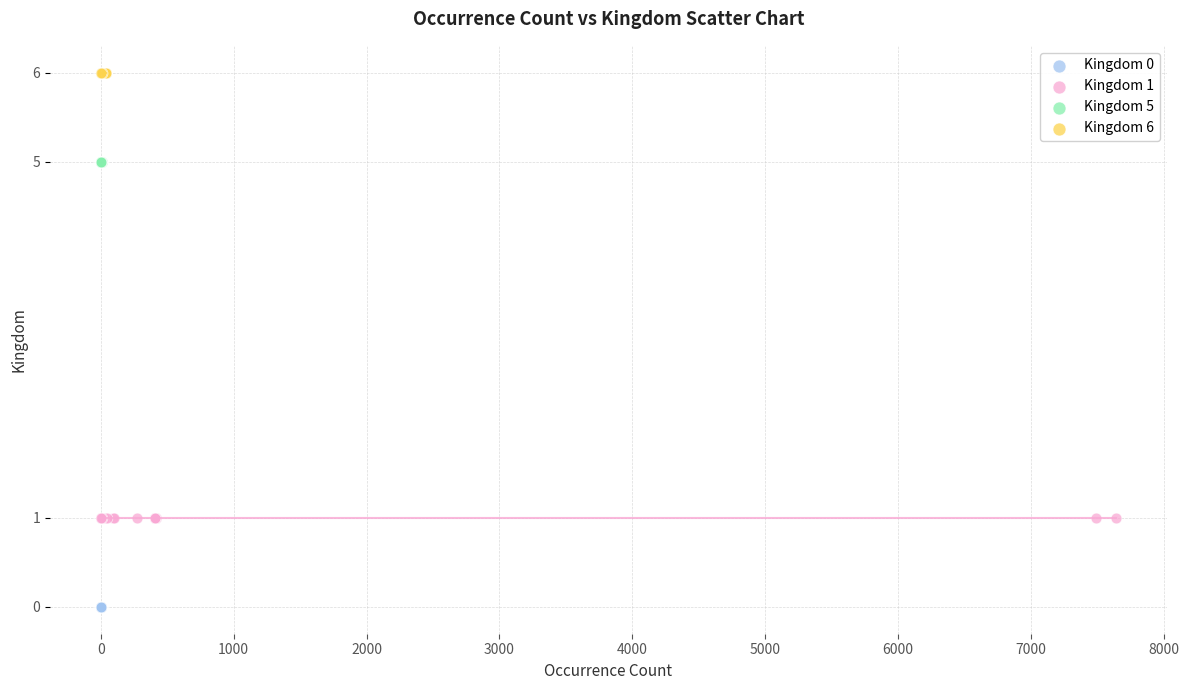

Which series reaches the maximum Y coordinate?

Kingdom 6